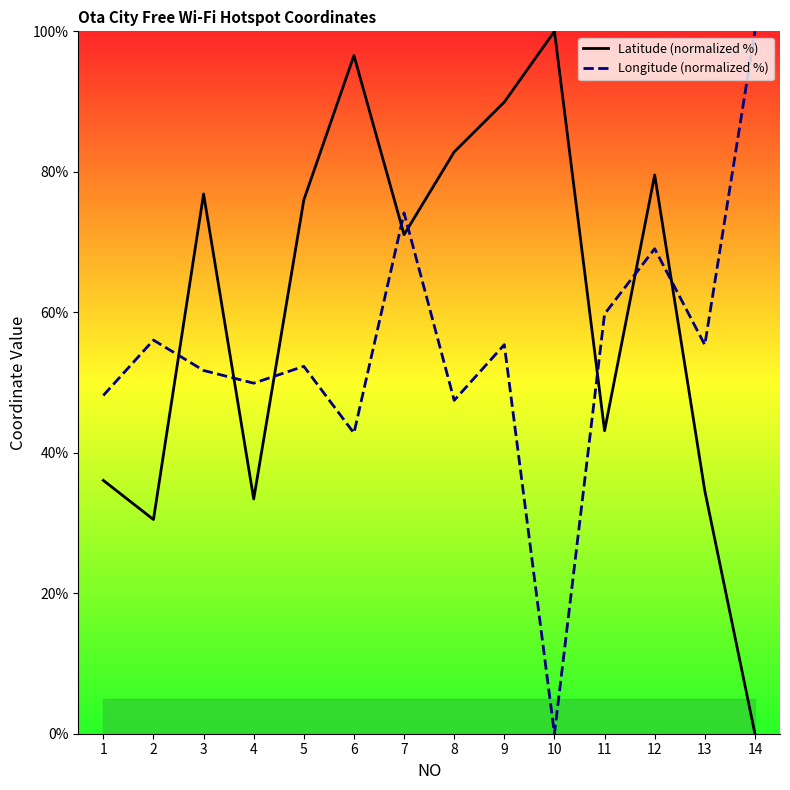

How many series are shown in this chart?

2